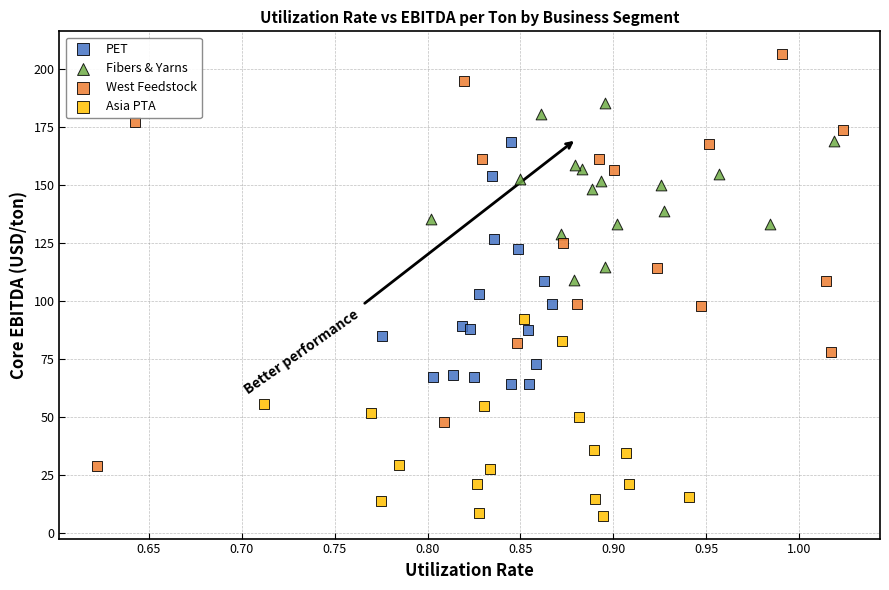

Which series has the widest spread of Y values?

West Feedstock